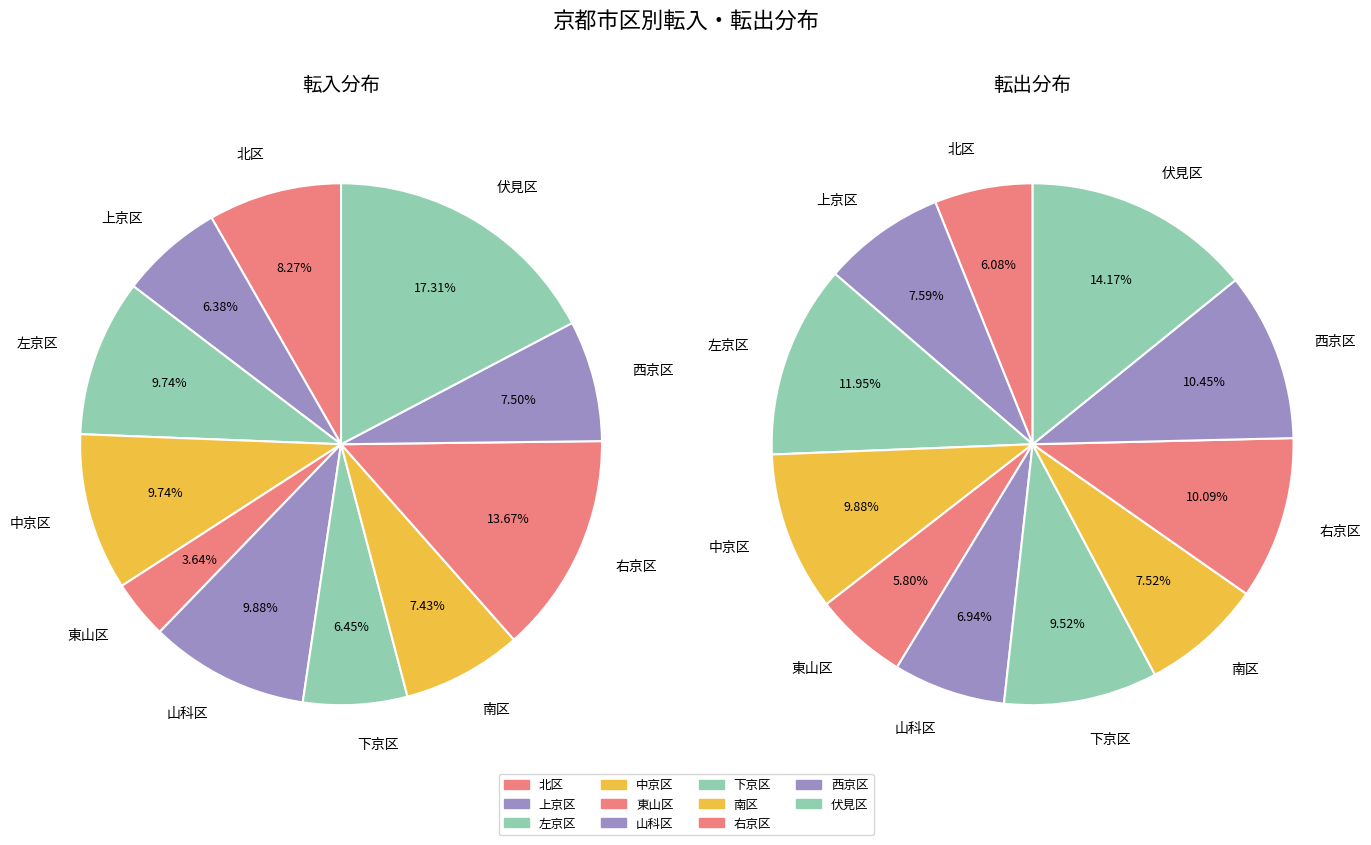

The 左京区 slice represents 12% of the pie. True or false?

True